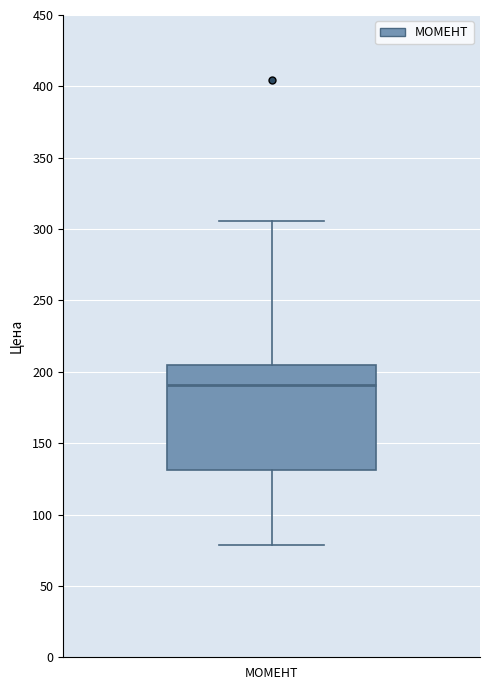

Read this box plot against the y-axis: the position of the median line, the range covered by the box, and the ends of both whiskers. The values are not printed on the chart, so give them approximately, as read against the axis.

median 190, box 130 to 205, whiskers 80 to 305